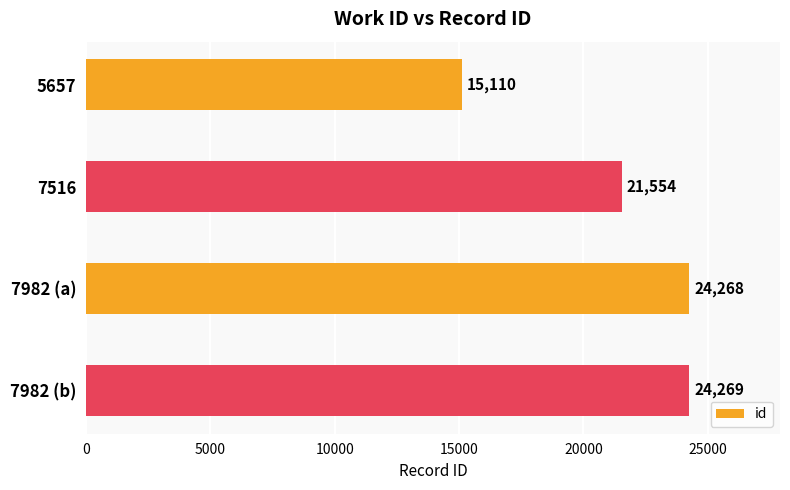

What is the change in value from 7516 to 7982 (a)?

+2714